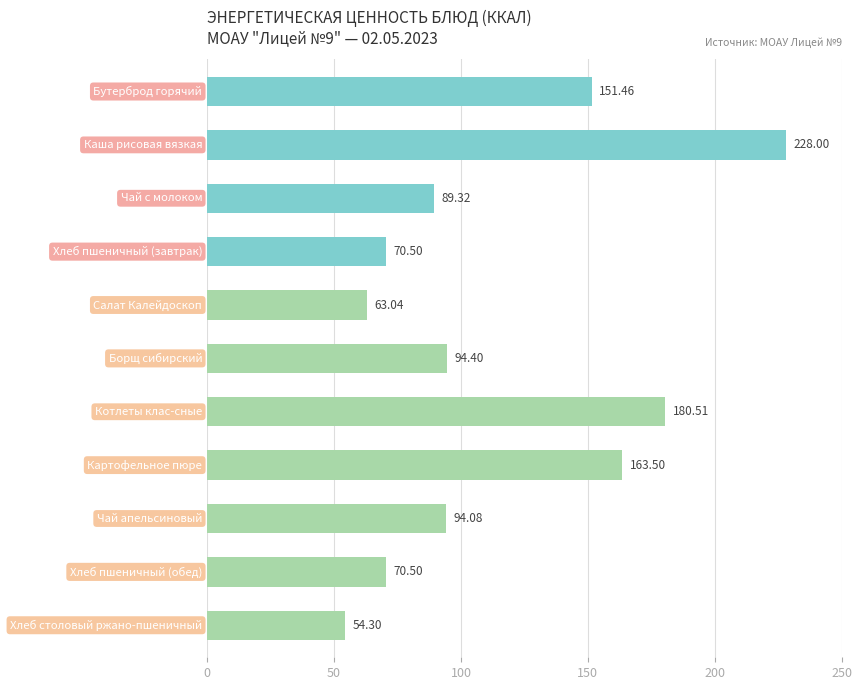

What is the difference between the maximum and minimum values?

173.7